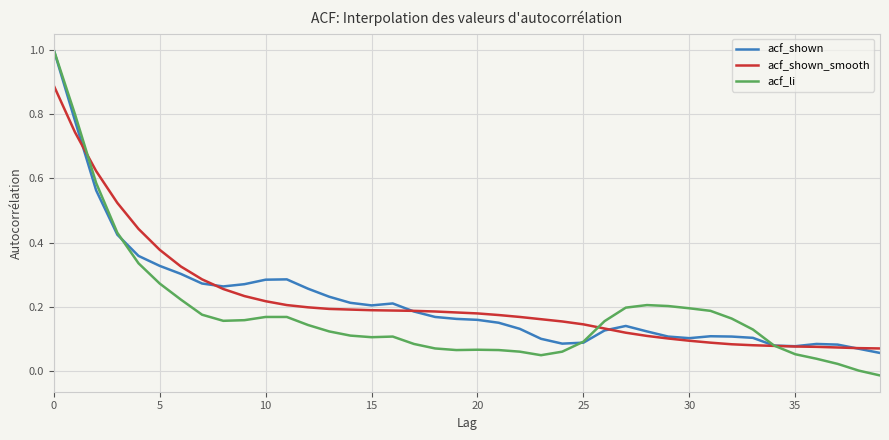

Which series has the widest spread of values?

acf_li